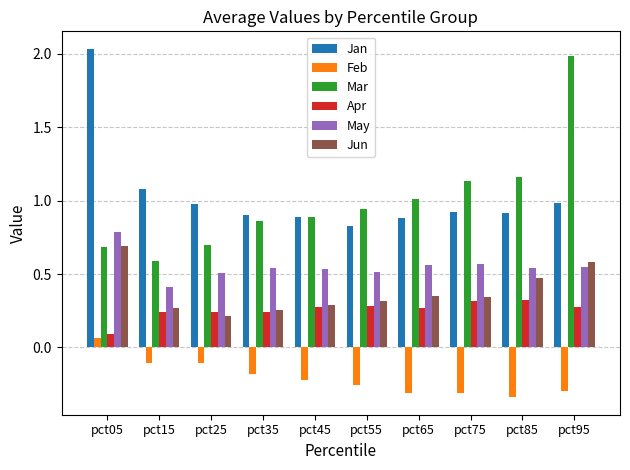

Which series has the widest spread of values?

Mar